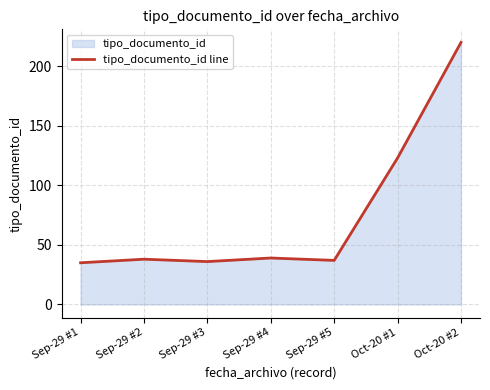

The value at Oct-20 #2 is 220. True or false?

True